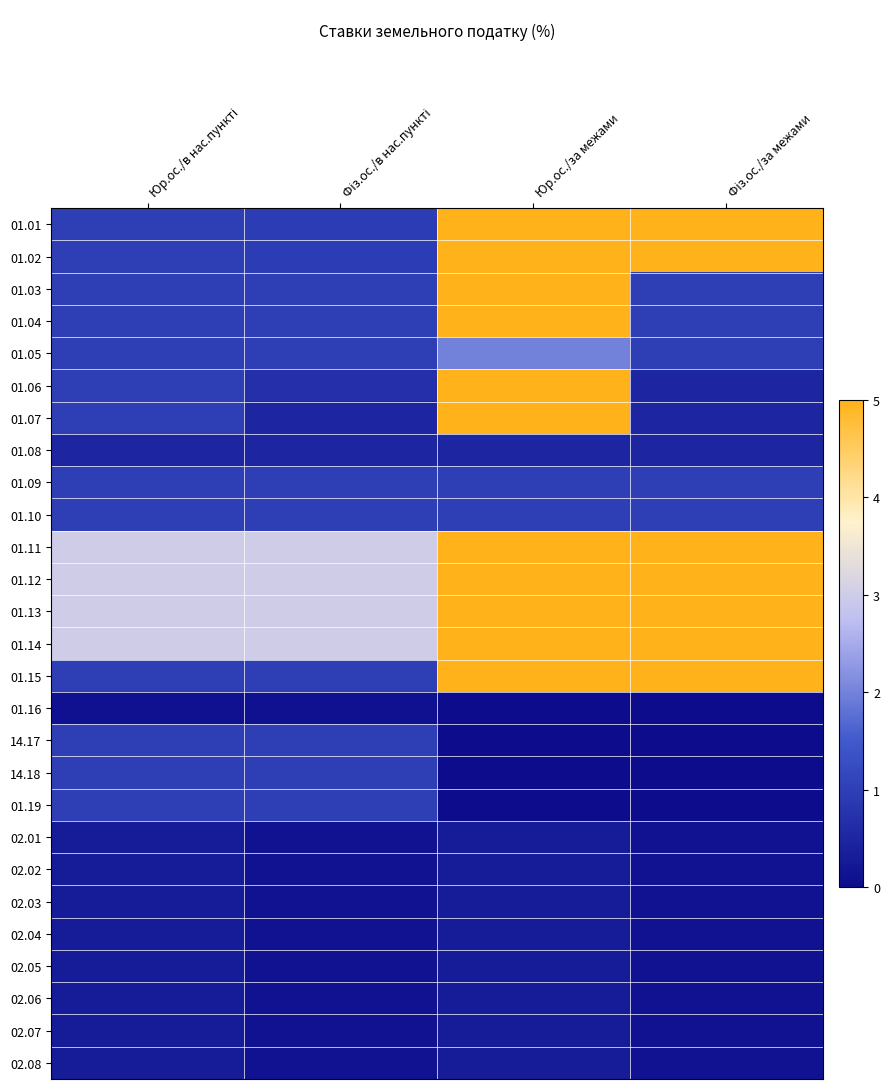

List the series in order of their peak value, lowest first.

01.16, 02.01, 02.02, 02.03, 02.04, 02.05, 02.06, 02.07, 02.08, 01.08, 01.09, 01.10, 14.17, 14.18, 01.19, 01.05, 01.01, 01.02, 01.03, 01.04, 01.06, 01.07, 01.11, 01.12, 01.13, 01.14, 01.15